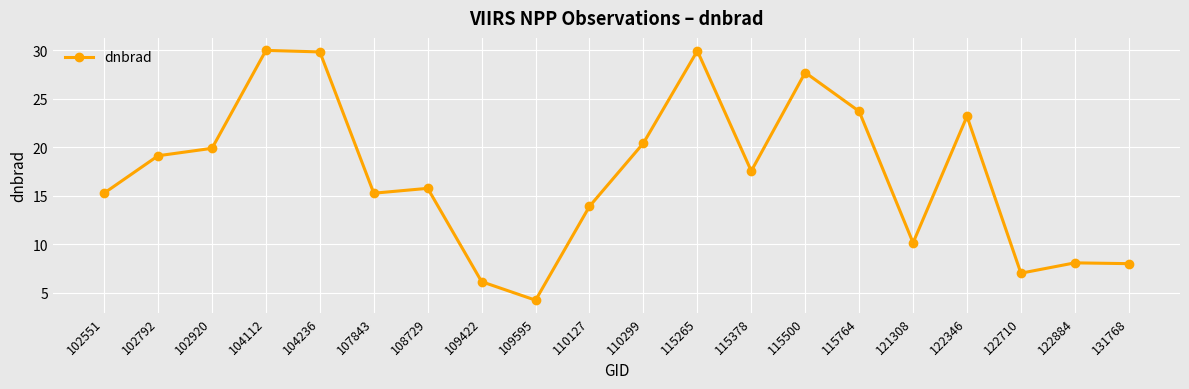

True or false: the data has more than 1 interior local peaks.

True